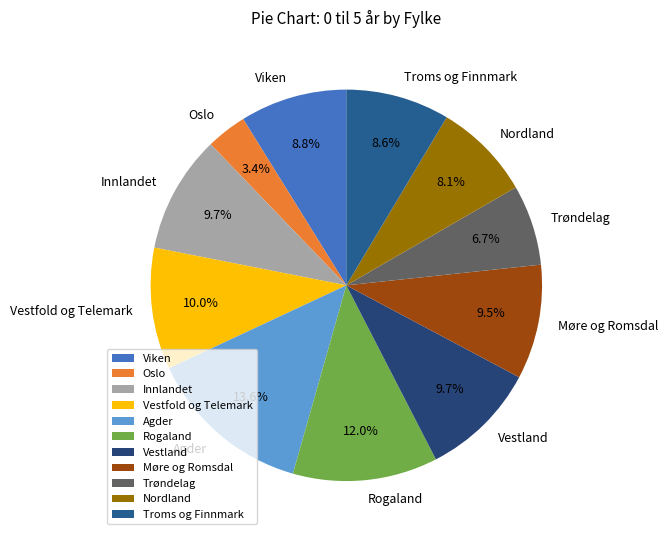

What is the smallest slice in the pie chart?

Oslo